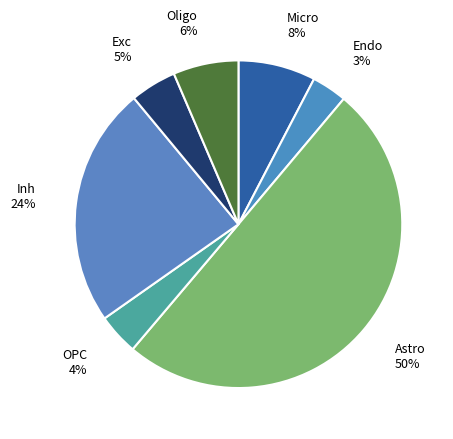

To the nearest percent, what is the average slice percentage?

14%